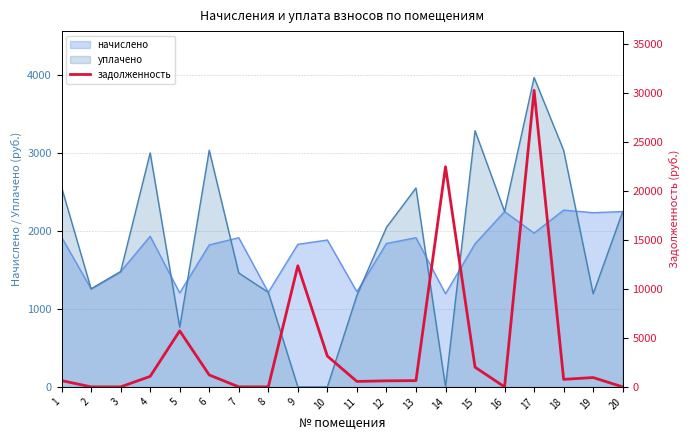

The value at 1 is 894.4. True or false?

False